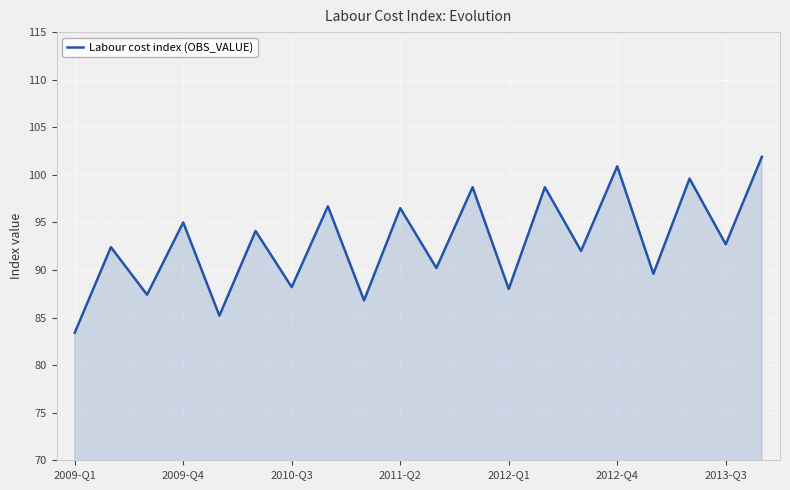

What is the minimum value shown in the chart?

83.4